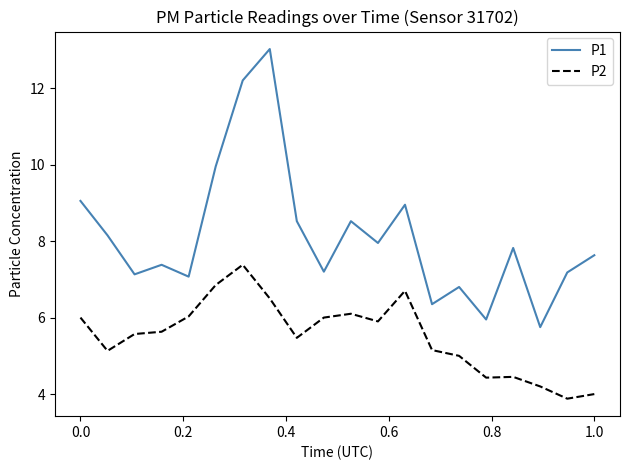

True or false: P2 and P1 cross at least once.

False